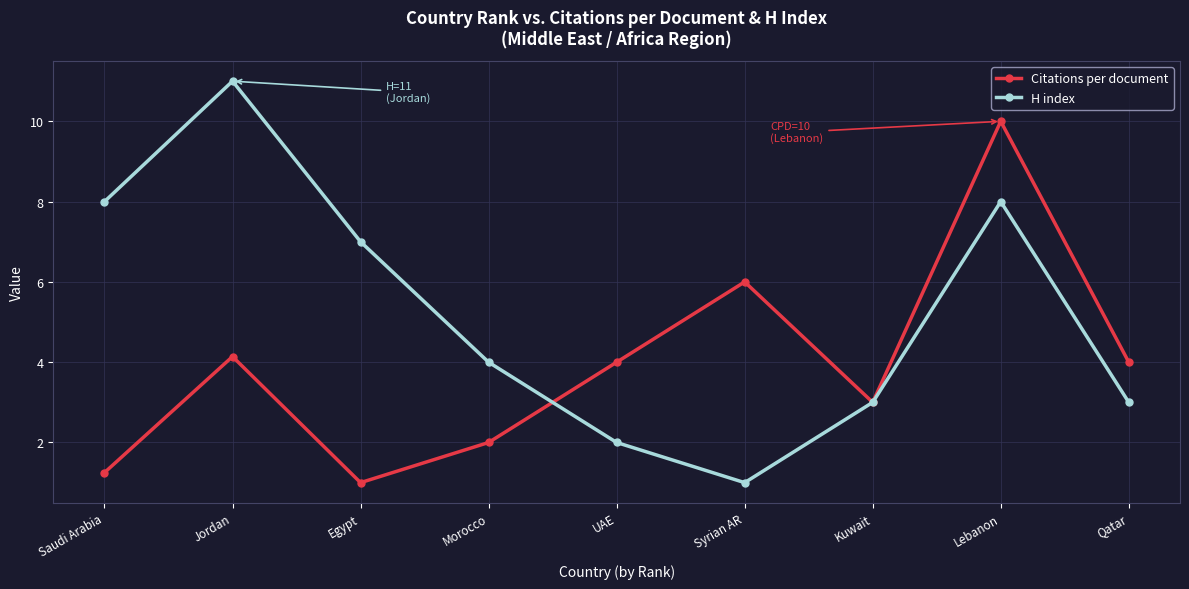

Rank the series at Syrian AR from highest to lowest value.

Citations per document, H index